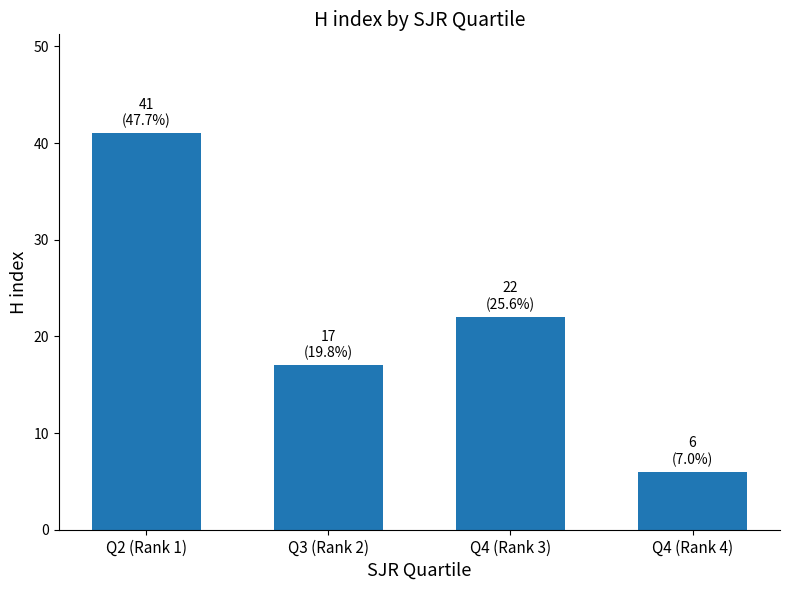

What is the ratio of the value at Q4 (Rank 4) to the value at Q3 (Rank 2)?

0.4